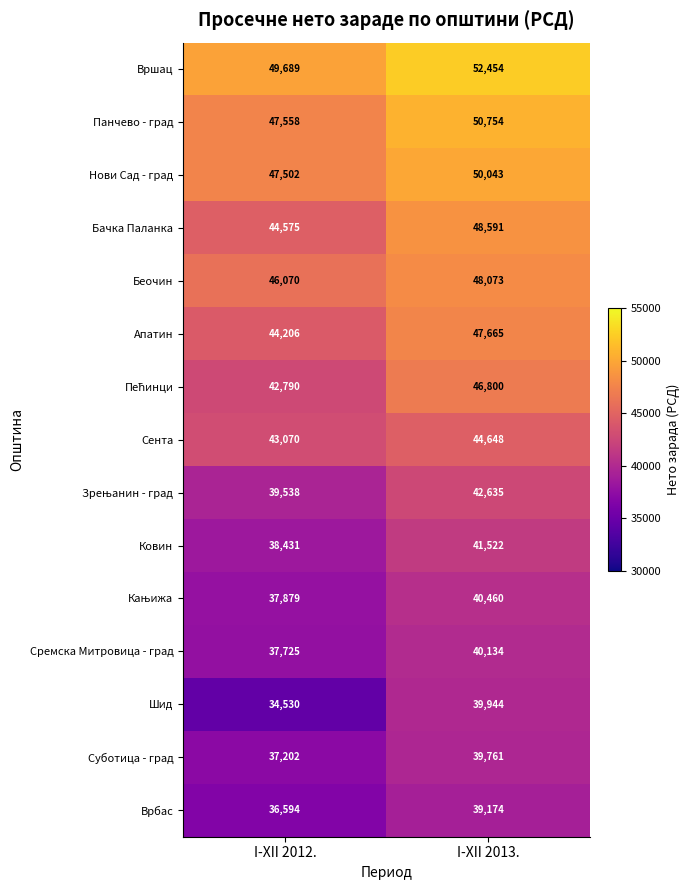

Is it true that Нови Сад - град equals 47502 at I-XII 2012.?

True